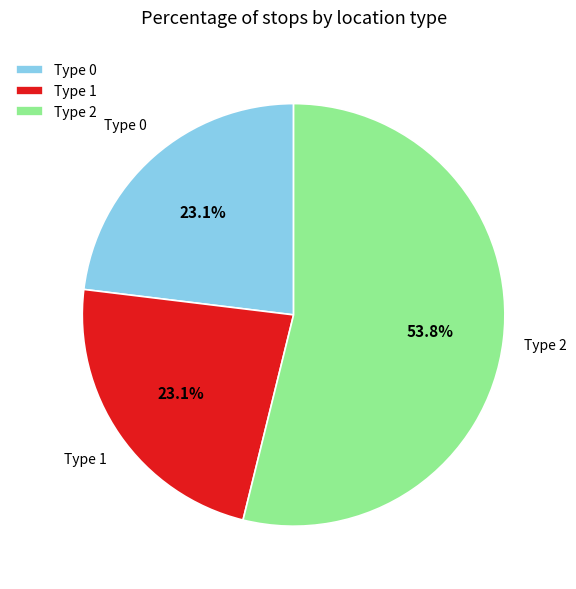

Which slice is the largest?

Type 2